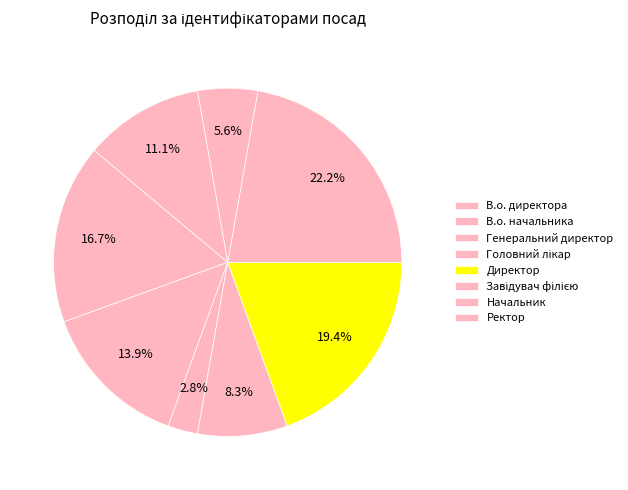

Which category has the smallest portion of the pie?

Генеральний директор